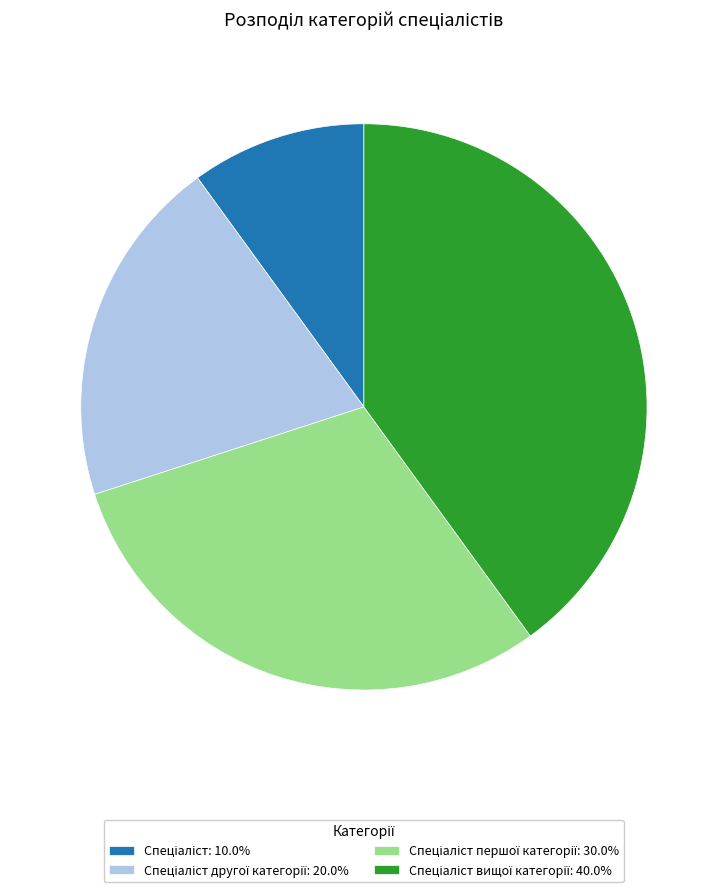

Is there a majority slice in this chart?

No